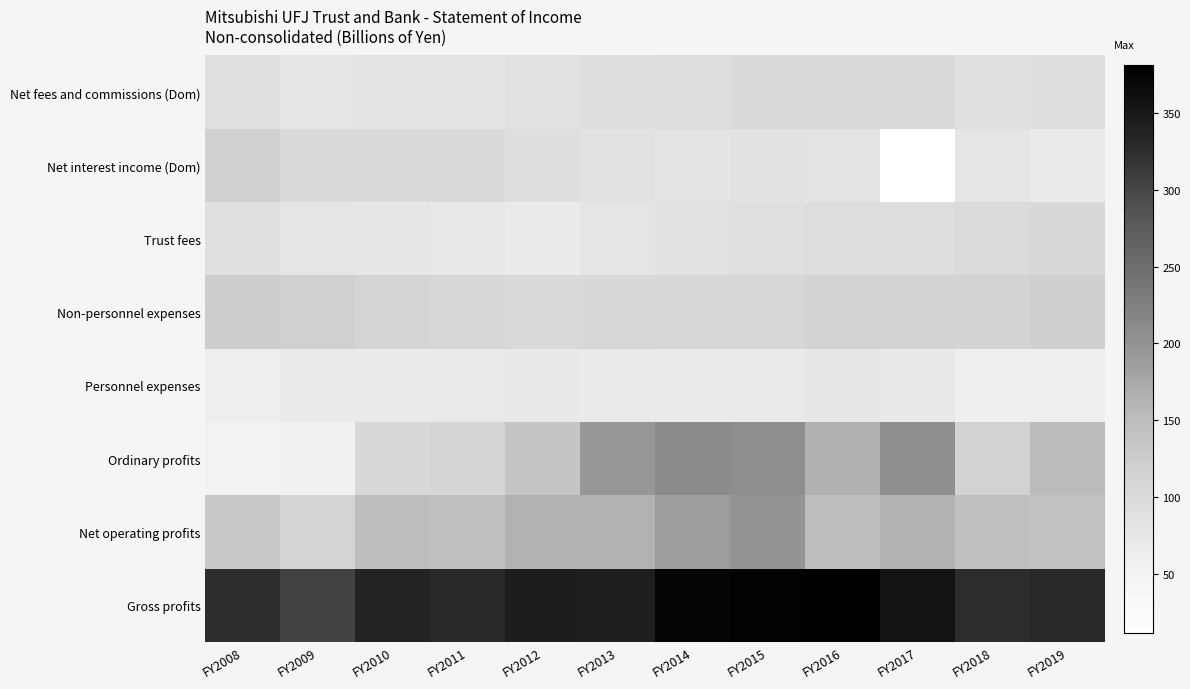

At how many categories does at least one series exceed 152?

12